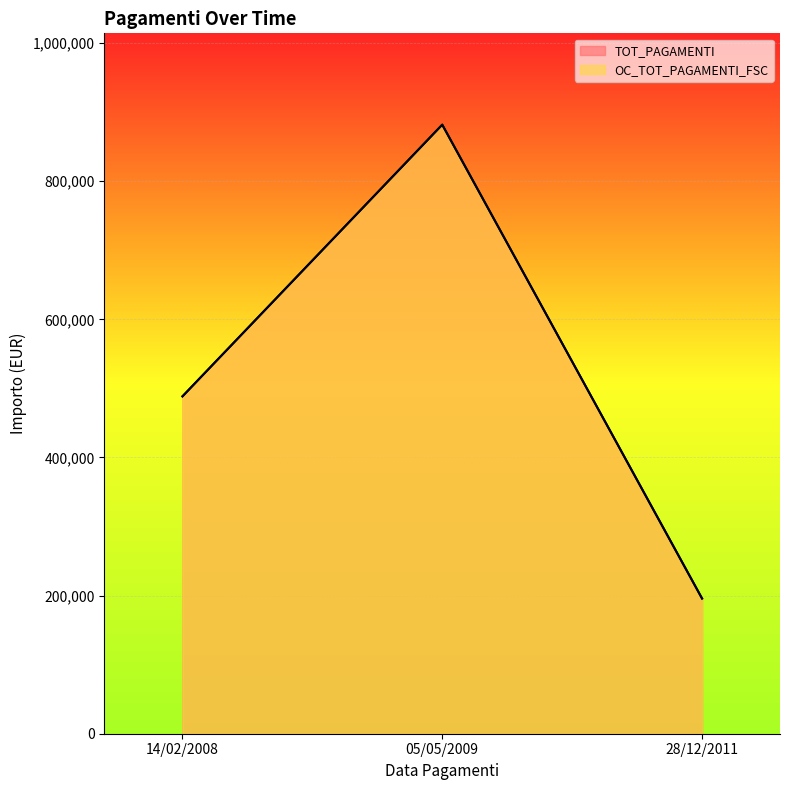

What is the difference between the maximum and minimum values in the OC_TOT_PAGAMENTI_FSC series?

686009.4